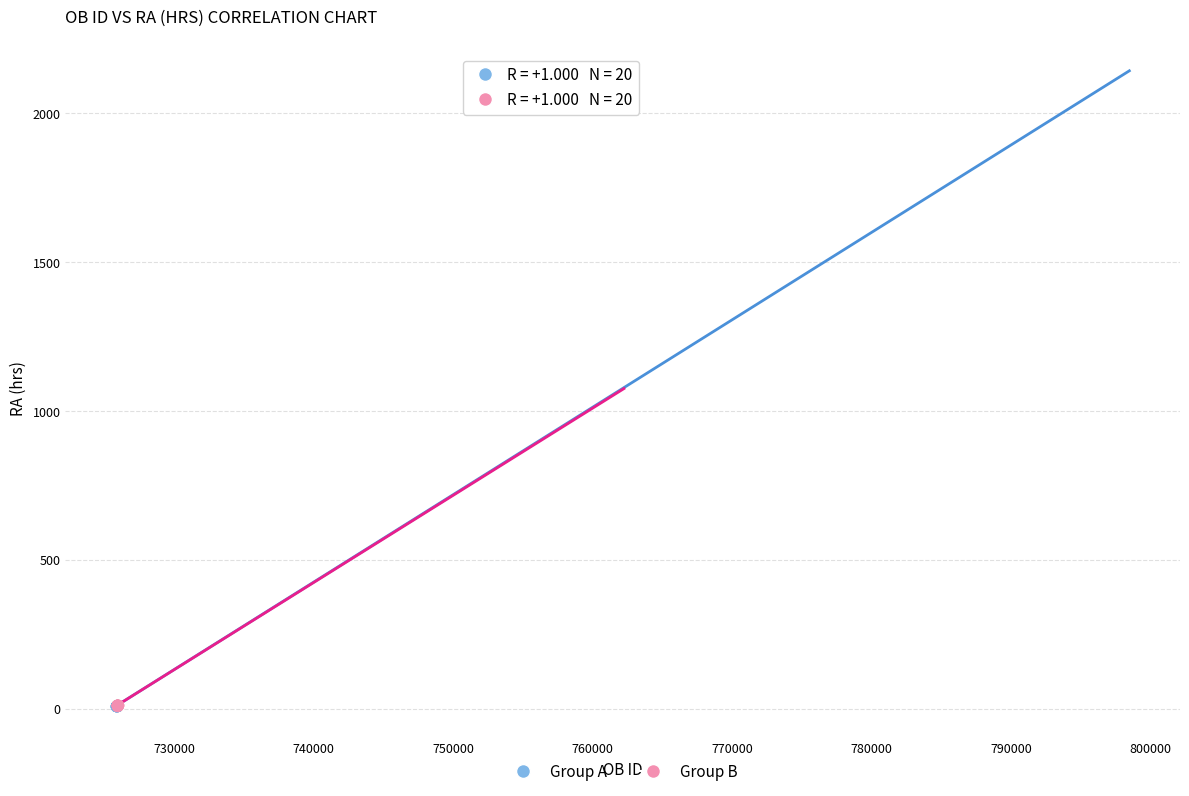

What are all the series names shown in the legend?

Group A, Group B